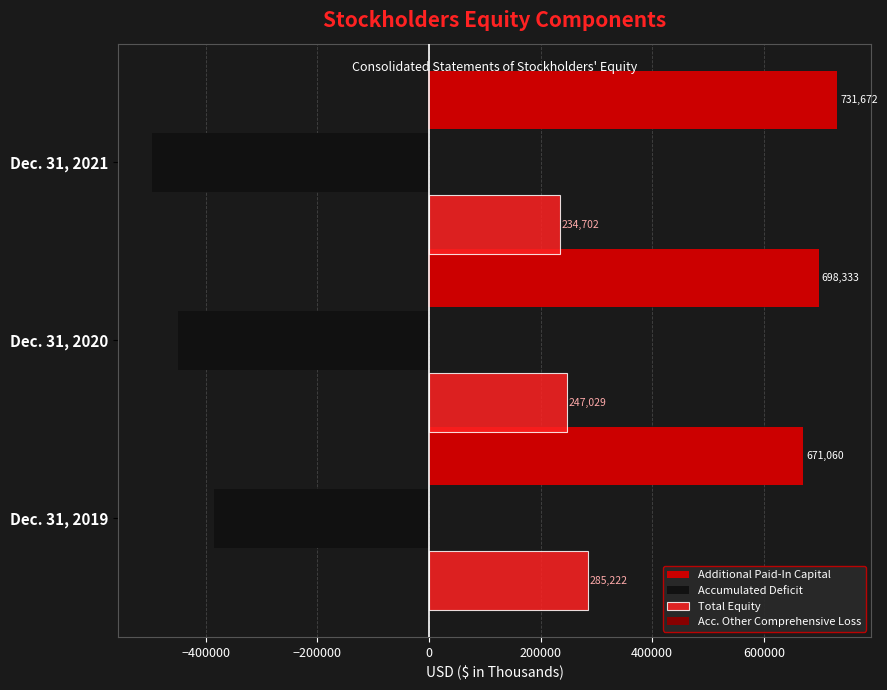

Is it true that Total Equity equals 410250 at Dec. 31, 2020?

False